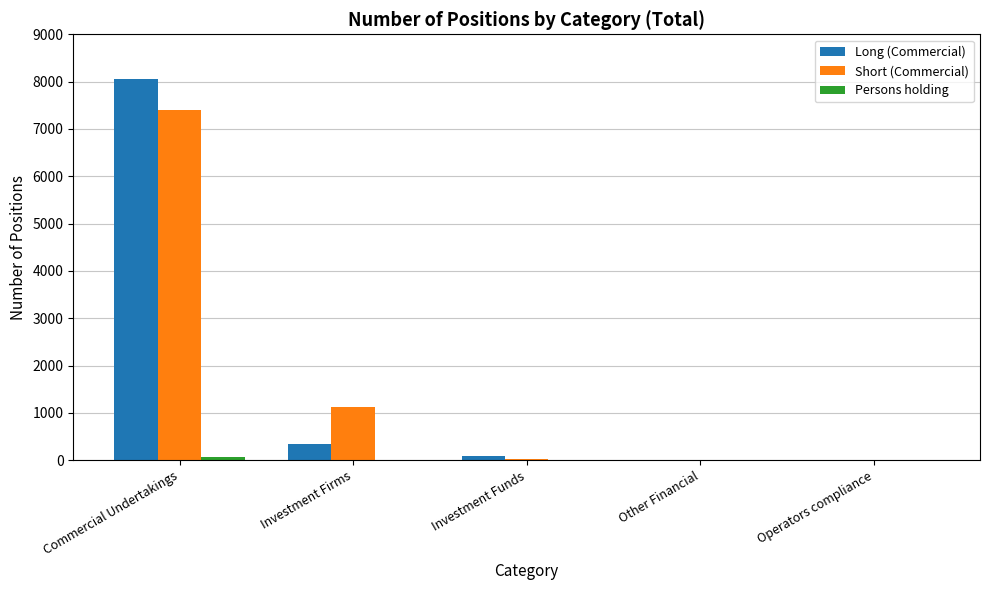

How many groups of bars are there?

5